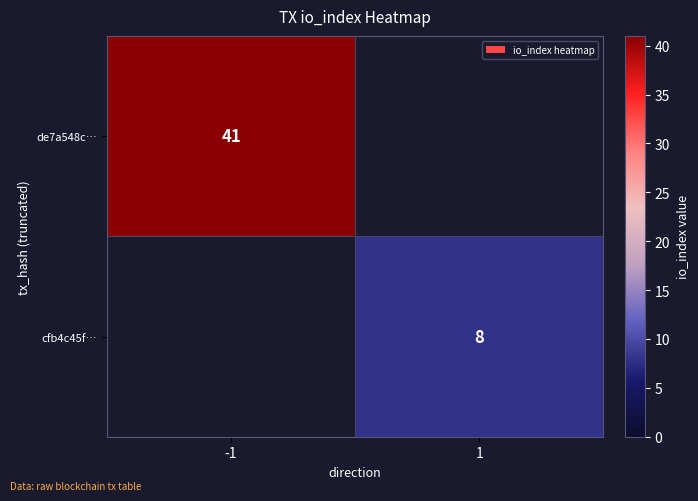

Is it true that de7a548c… equals 58 at -1?

False